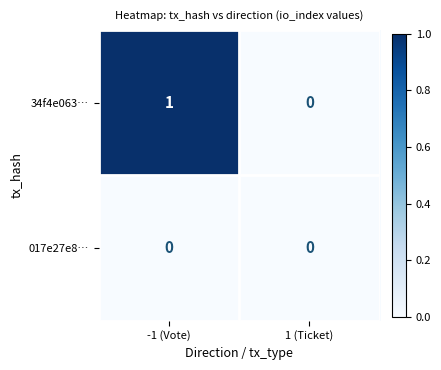

Reading right to left, list all the values displayed in this chart.

34f4e063…: 1 (Ticket)=0	-1 (Vote)=1
017e27e8…: 1 (Ticket)=0	-1 (Vote)=0